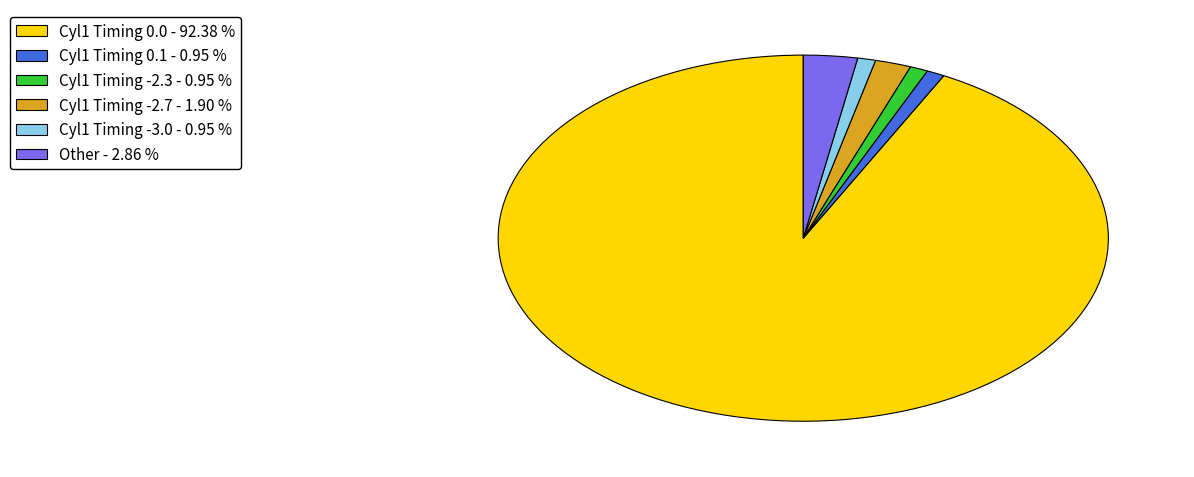

Is there a majority slice in this chart?

Yes